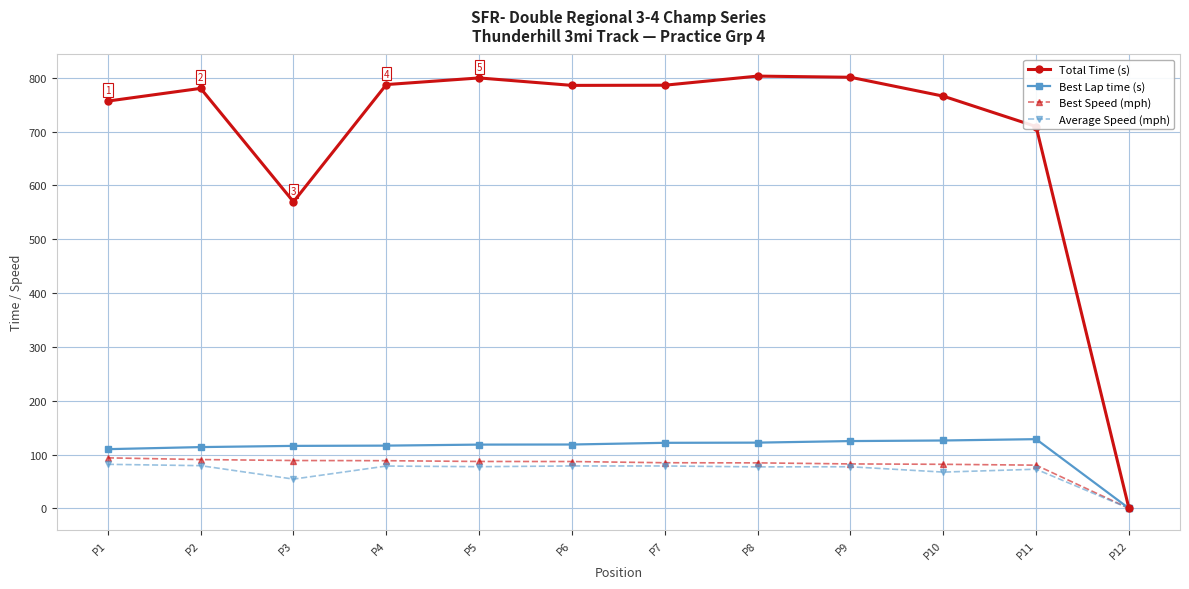

True or false: Average Speed (mph) has more than 1 points higher than both neighbors.

True